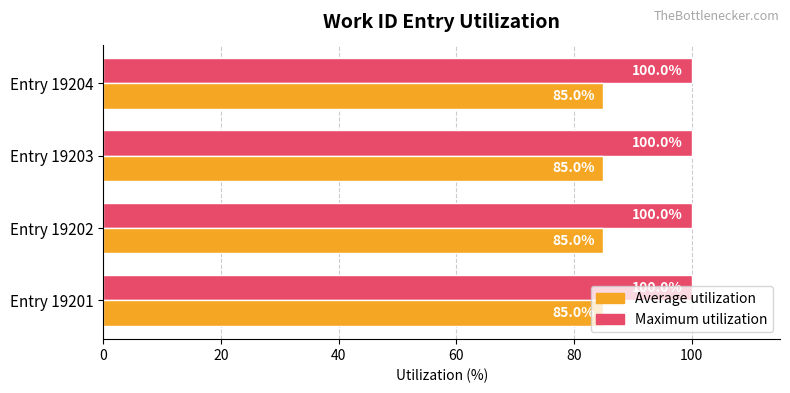

What is the smallest value displayed?

85.0